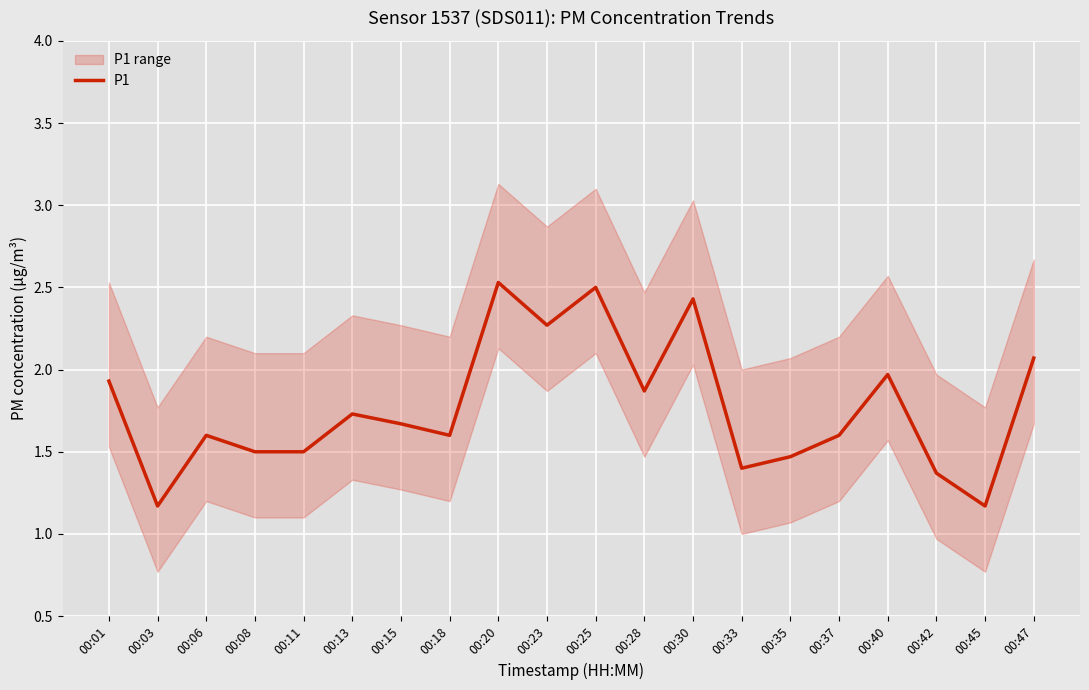

List the labels in order of value, largest first.

00:20, 00:25, 00:30, 00:23, 00:47, 00:40, 00:01, 00:28, 00:13, 00:15, 00:06, 00:18, 00:37, 00:08, 00:11, 00:35, 00:33, 00:42, 00:03, 00:45